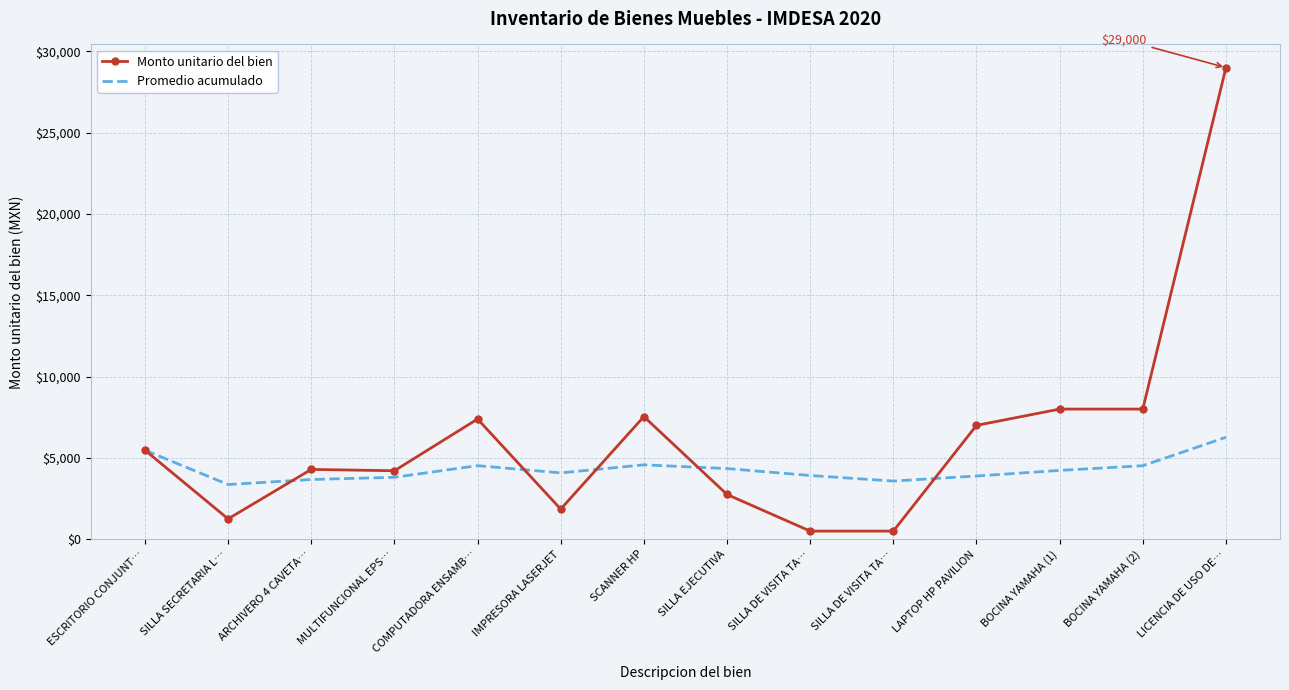

What are all the series names shown in the legend?

Monto unitario del bien, Promedio acumulado